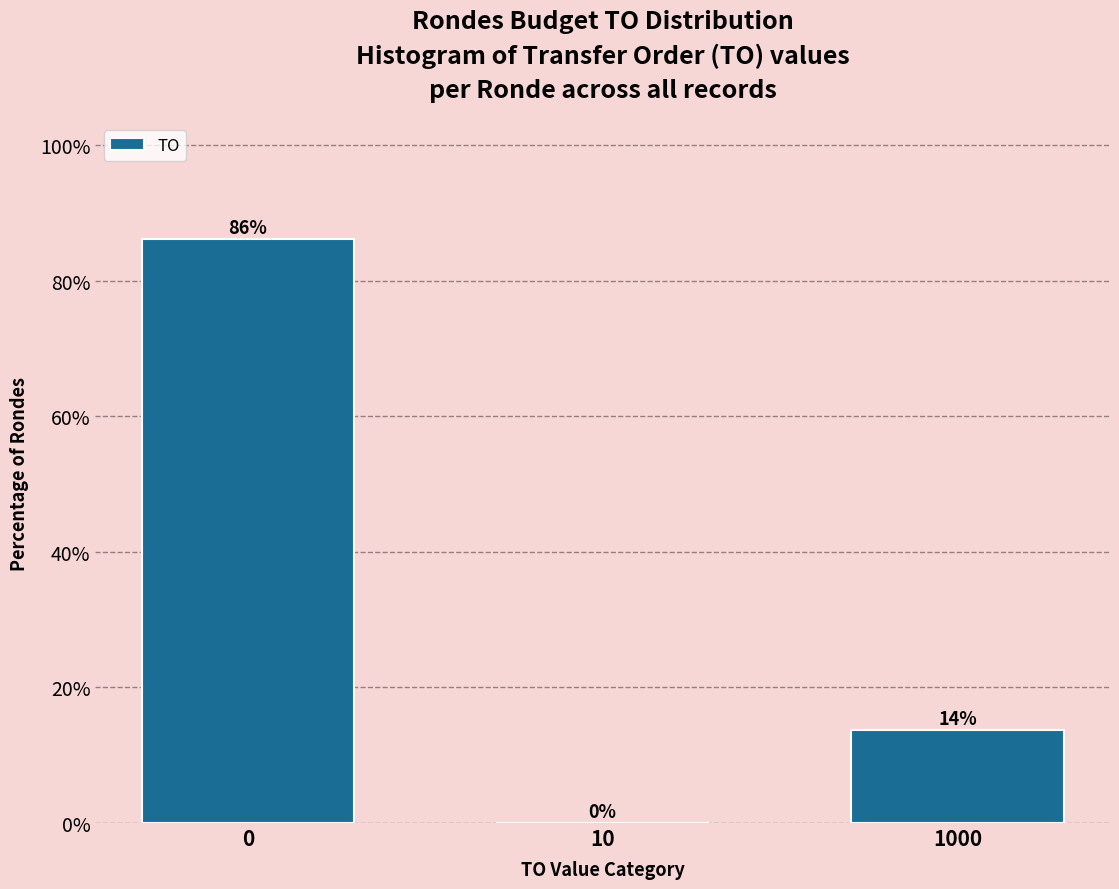

The chart shows a value of 150.2 at 0. True or false?

False